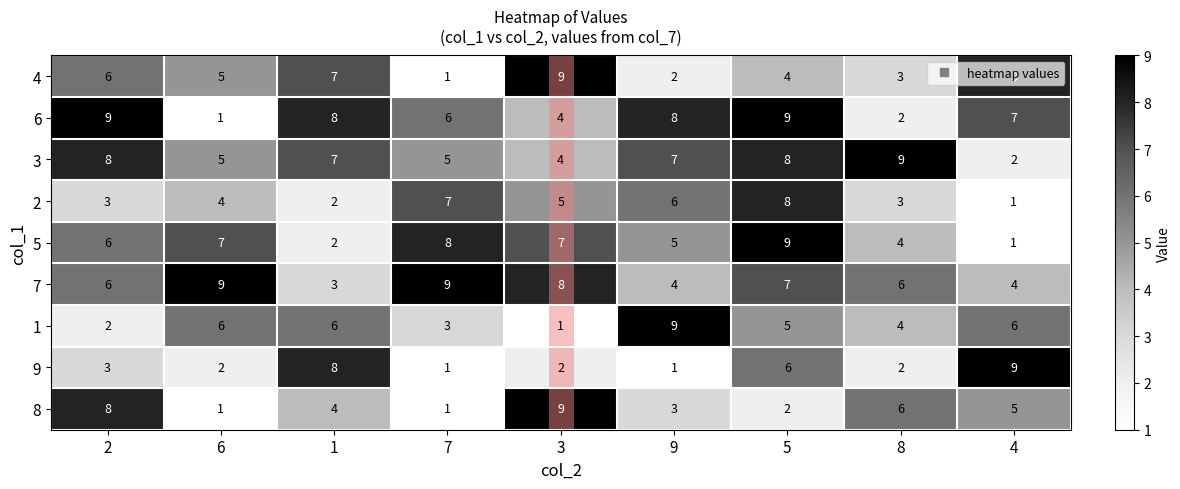

What value does the 3 series have at 6?

5